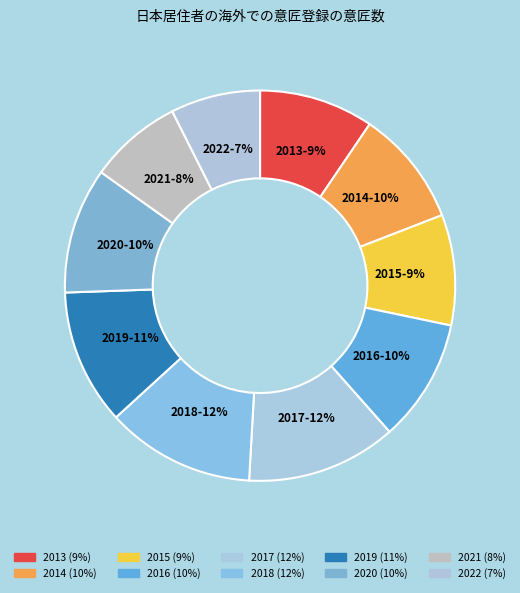

How many segments does this pie chart have?

10